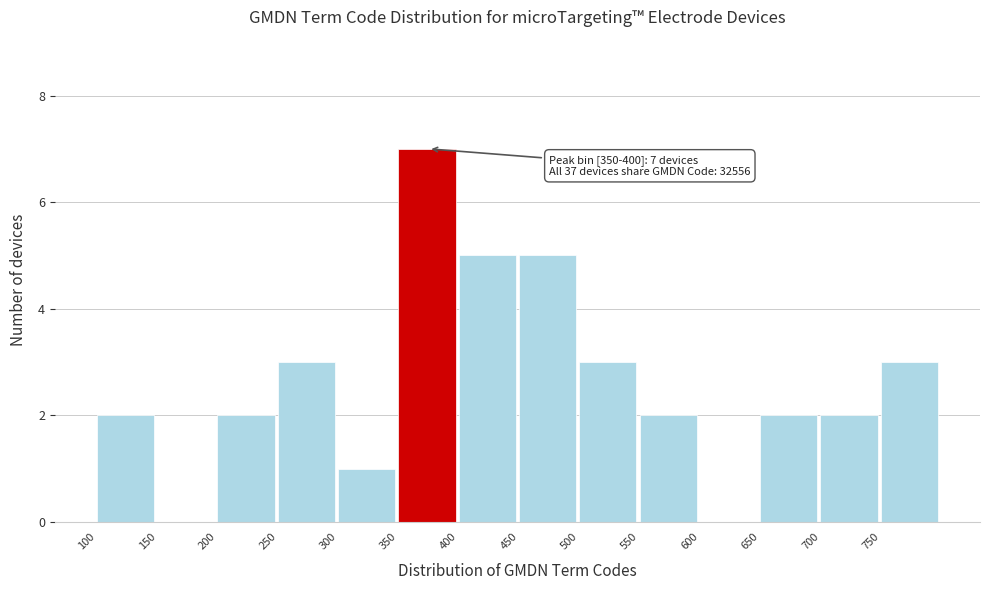

Which range on the x-axis has the tallest bar?

350 to 400